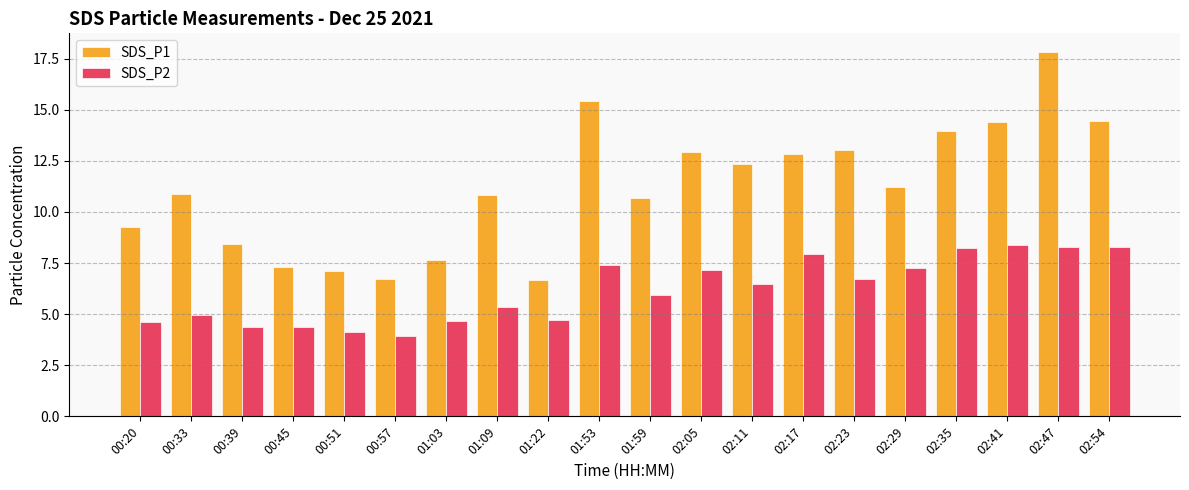

At which category is the sum across all series the highest?

02:47